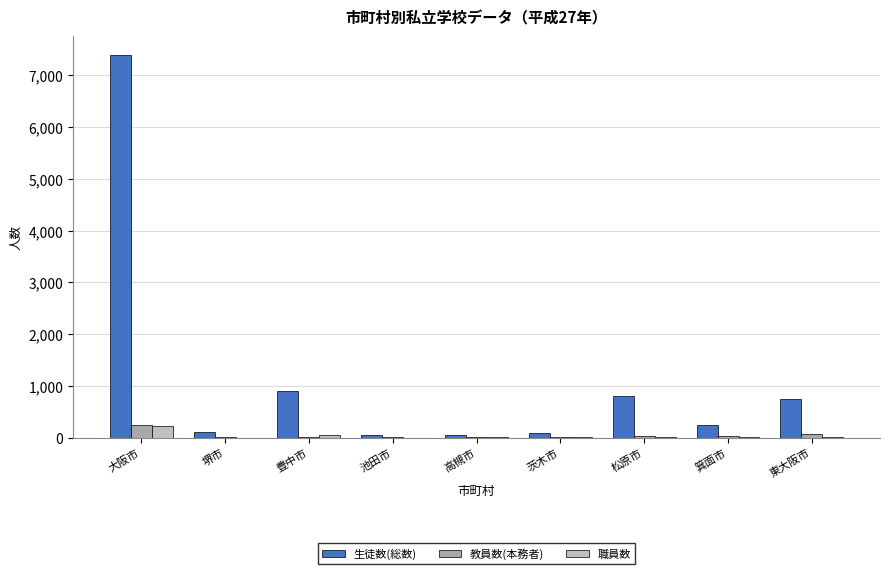

How many series are shown in this chart?

3